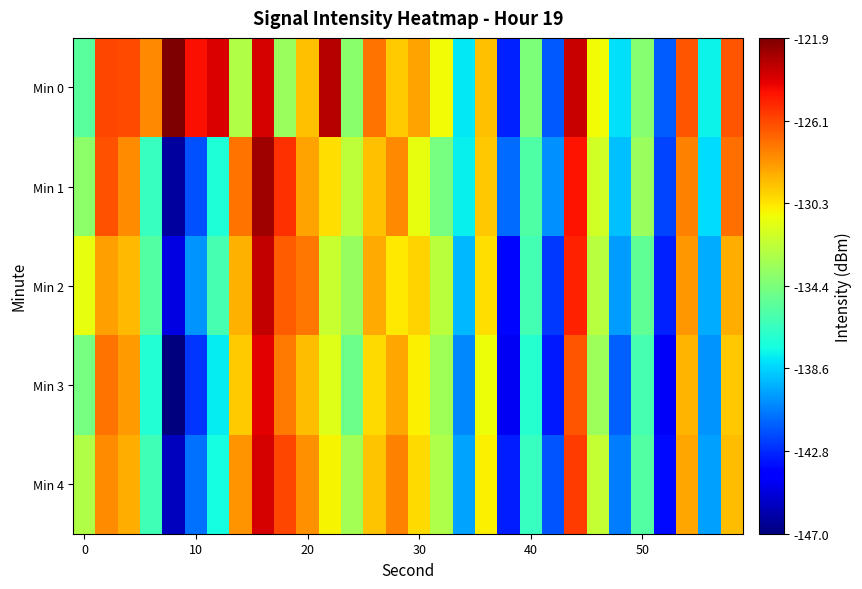

Rank the series by their maximum value, from lowest to highest.

Min 3, Min 4, Min 2, Min 1, Min 0